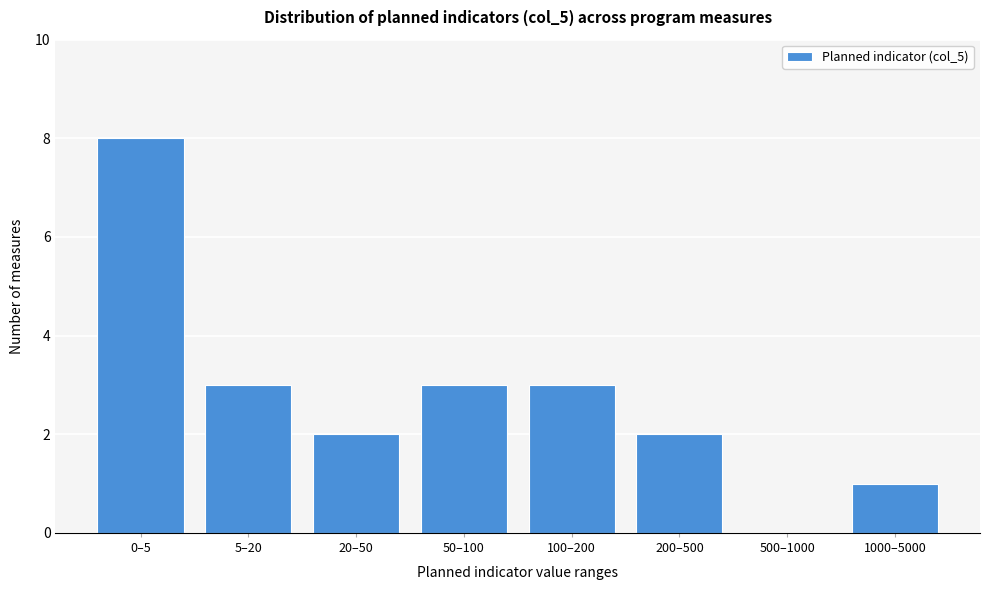

Reading left to right, what are all the values shown in this chart?

0–5=8	5–20=3	20–50=2	50–100=3	100–200=3	200–500=2	500–1000=0	1000–5000=1